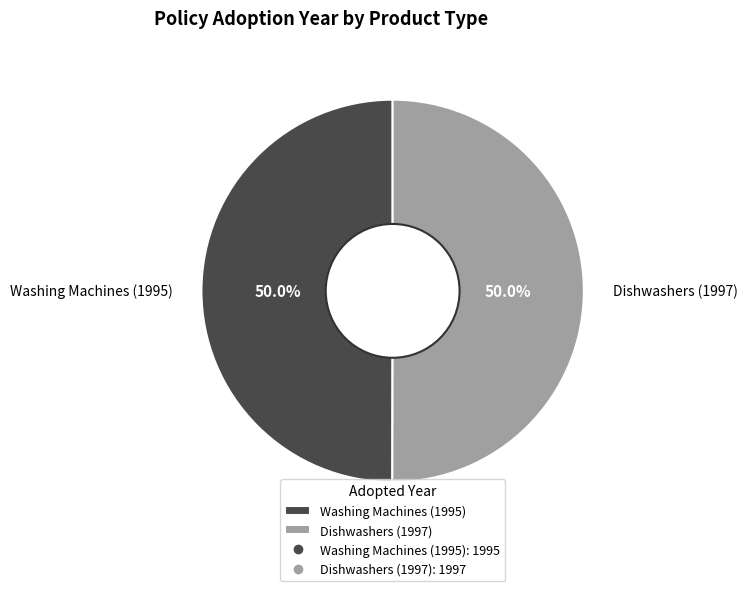

What is the ratio of the value at Washing Machines (1995) to the value at Dishwashers (1997)?

1.0